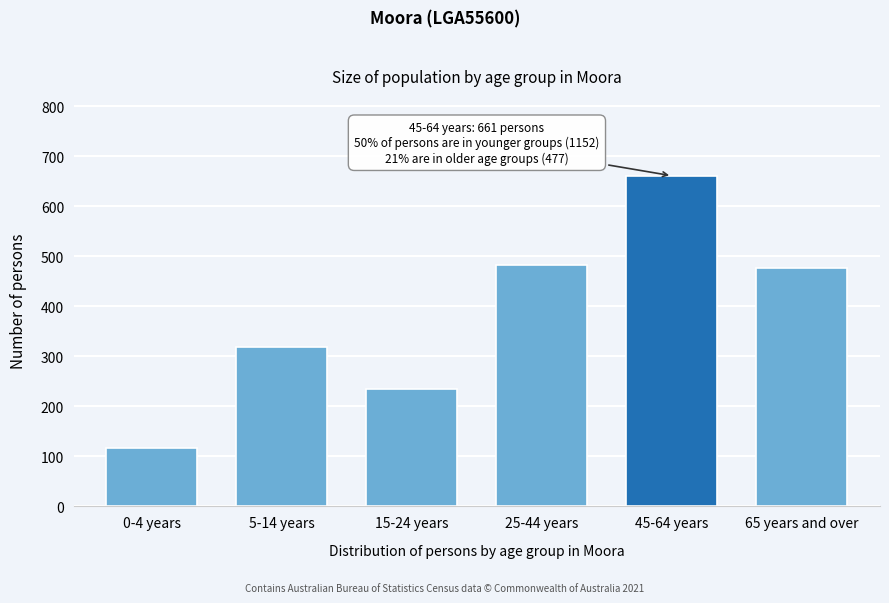

Reading left to right, what are all the values shown in this chart?

0-4 years=116	5-14 years=319	15-24 years=234	25-44 years=483	45-64 years=661	65 years and over=477